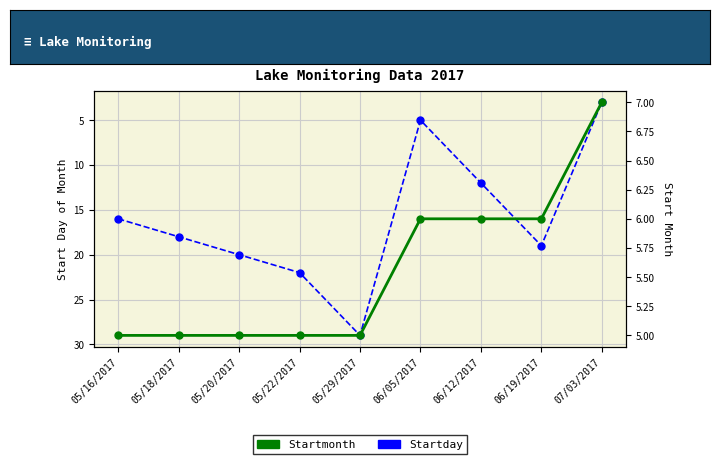

Count the number of categories in the chart.

9